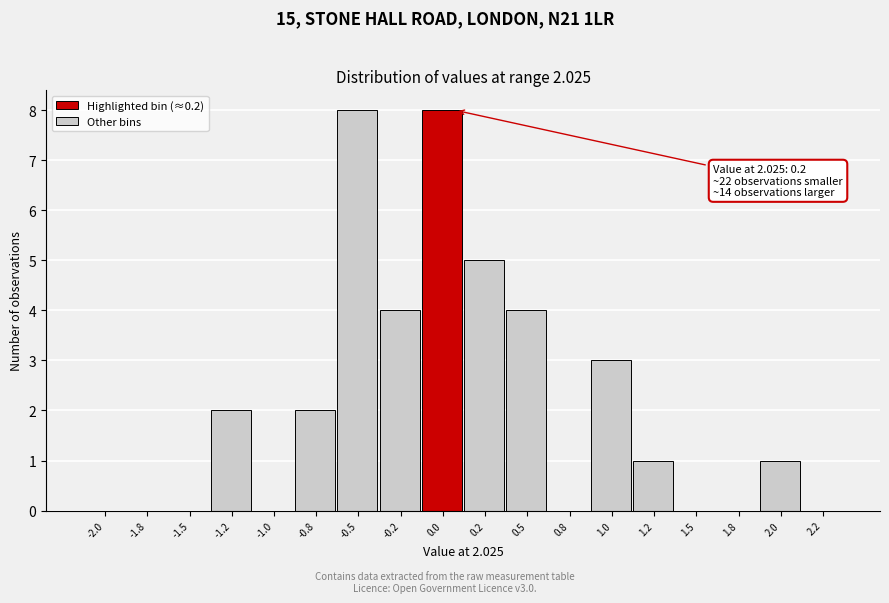

Reading left to right, list all the values displayed in this chart.

-2.0=0	-1.8=0	-1.5=0	-1.2=2	-1.0=0	-0.8=2	-0.5=8	-0.2=4	0.0=8	0.2=5	0.5=4	0.8=0	1.0=3	1.2=1	1.5=0	1.8=0	2.0=1	2.2=0